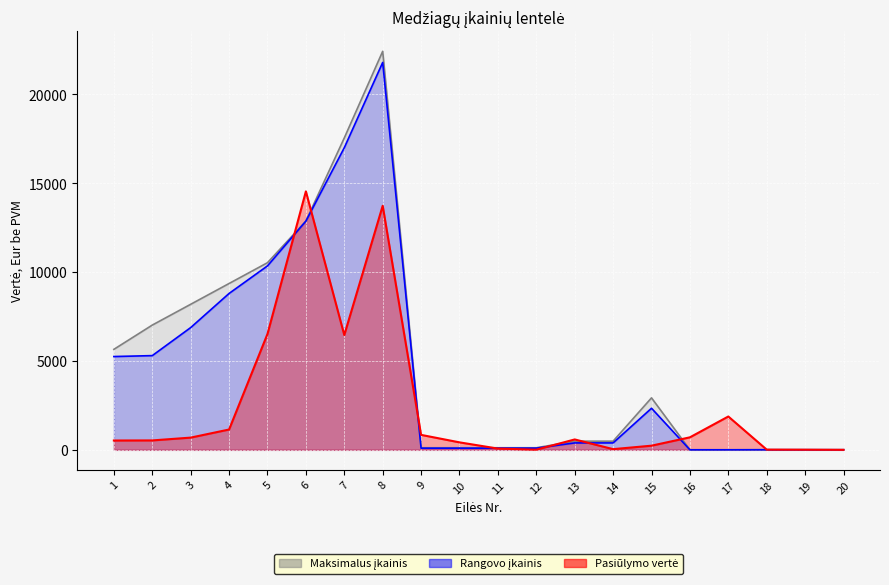

Does the chart display data point markers on the line(s)?

No